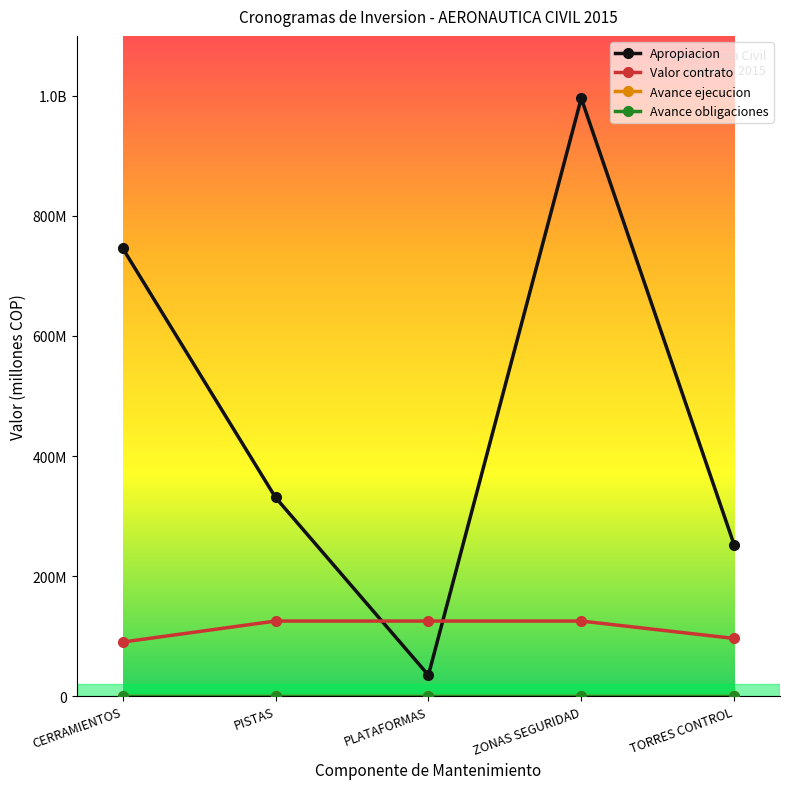

Does the chart have visible grid lines?

No